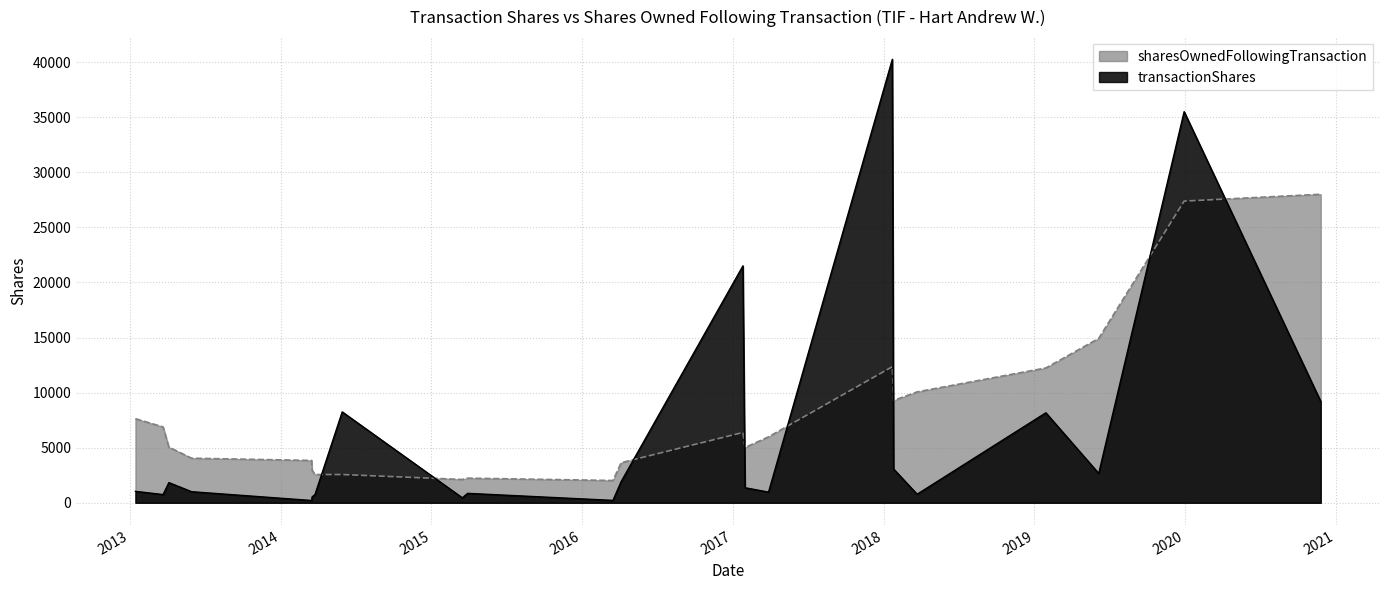

What are all the series names shown in the legend?

sharesOwnedFollowingTransaction, transactionShares